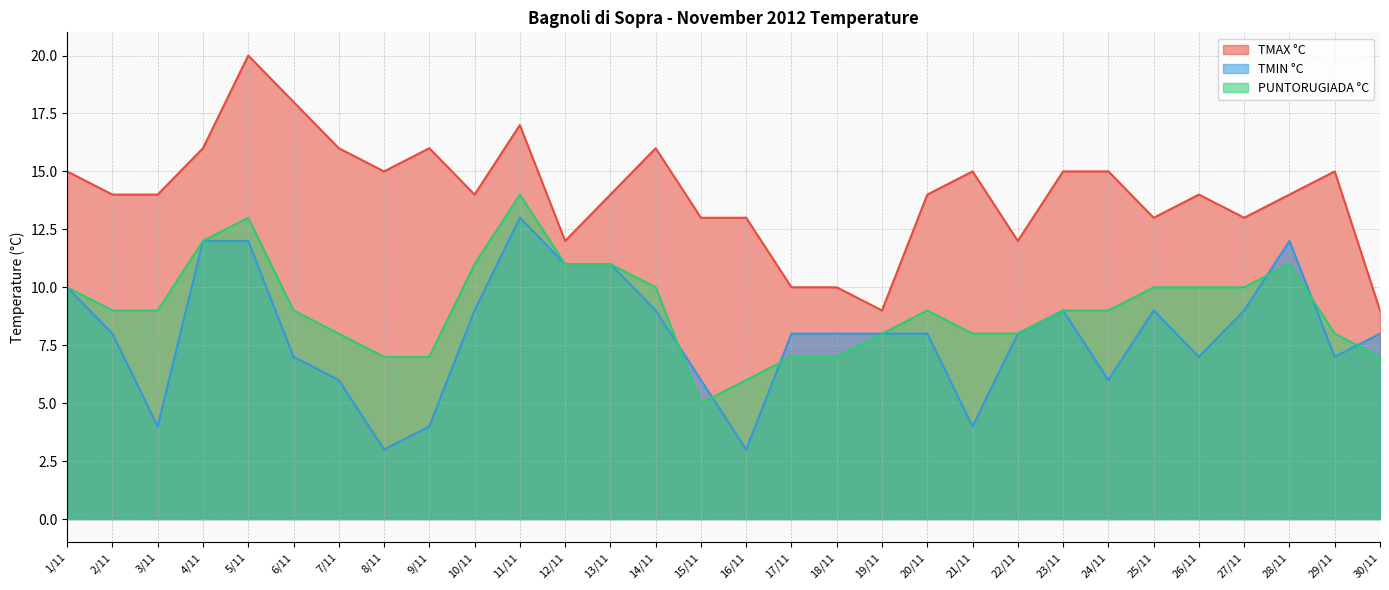

The TMAX °C series shows 13 at 15/11. True or false?

True